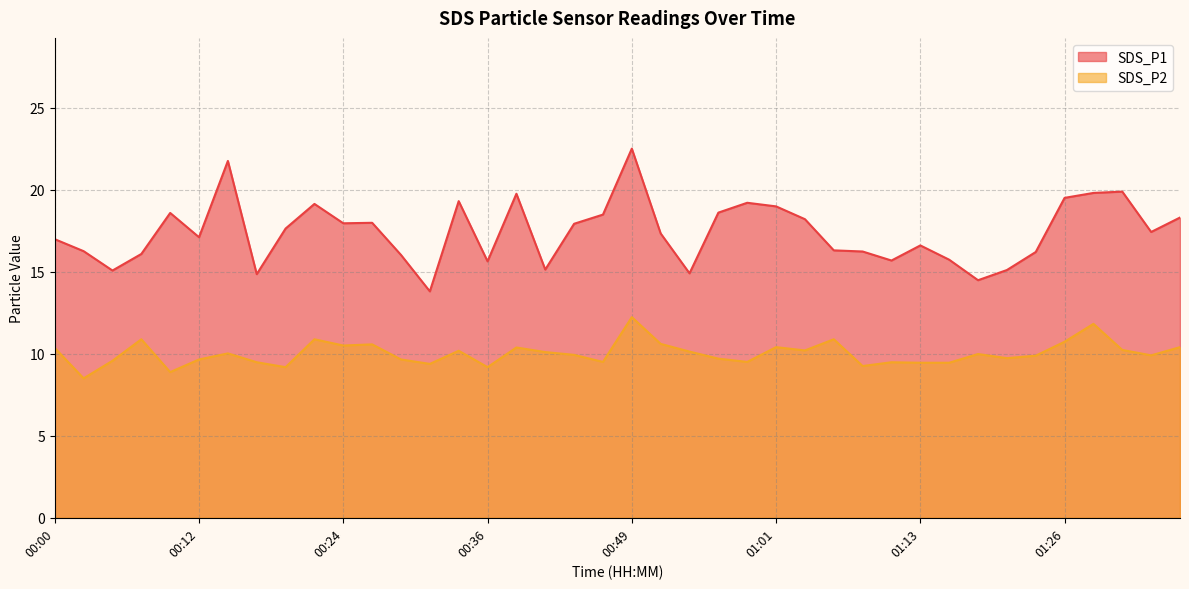

What position from the right is 00:36?

25